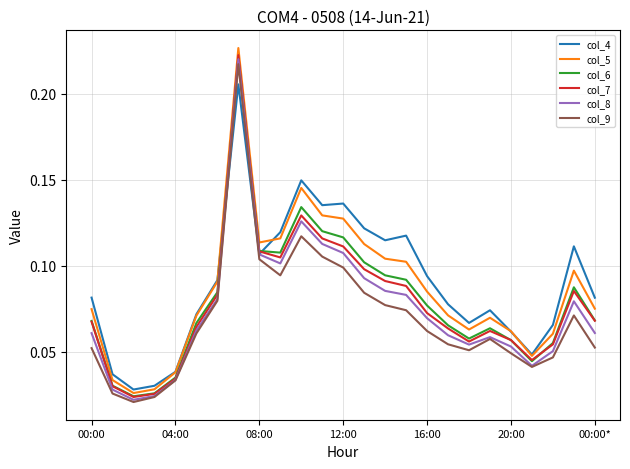

Which series has the widest spread of values?

col_5